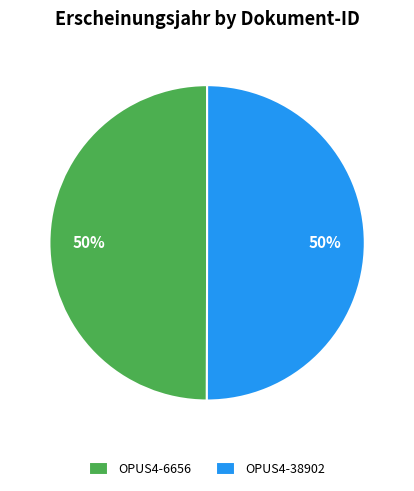

How many segments does this pie chart have?

2